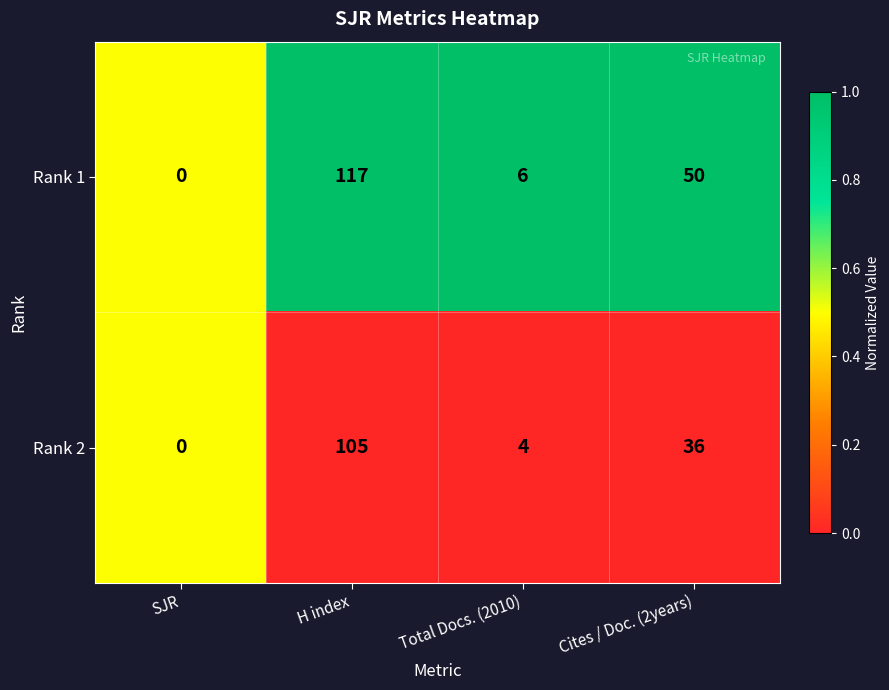

Which series has the widest spread of values?

Rank 1